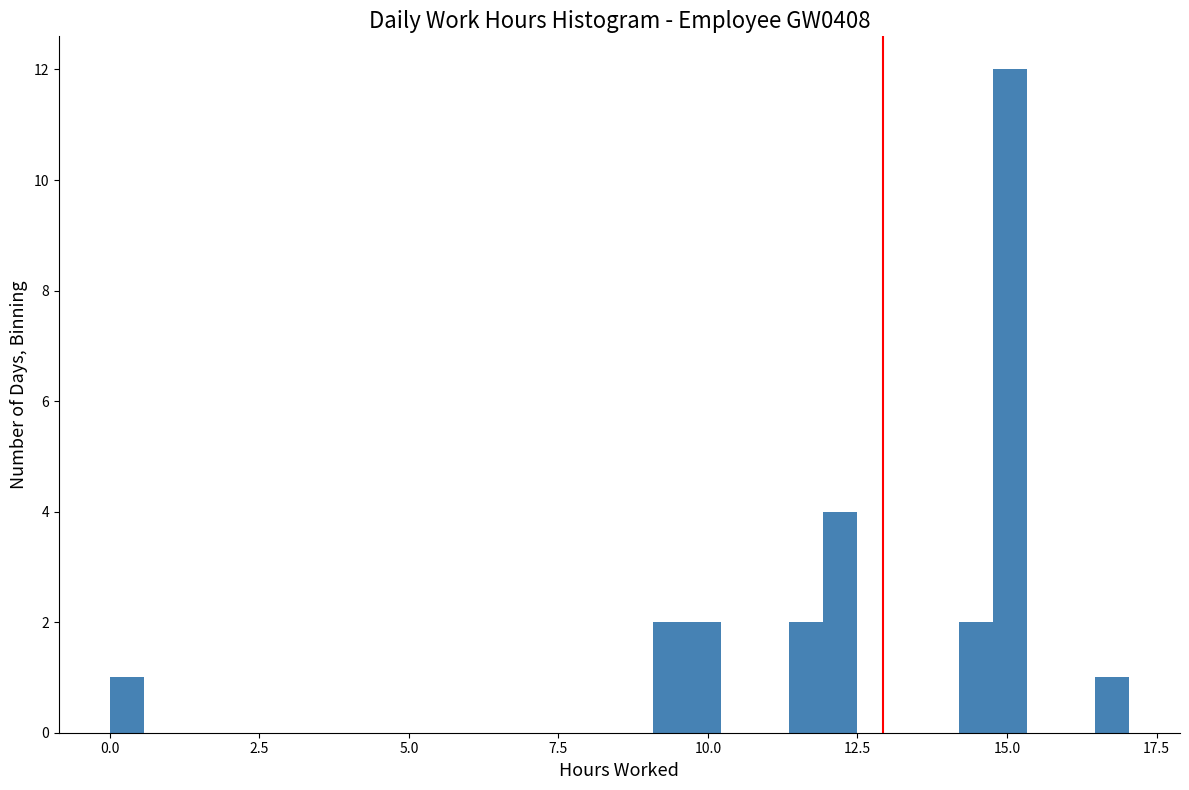

Read against the x-axis, roughly where is the centre of the tallest bar?

15.0